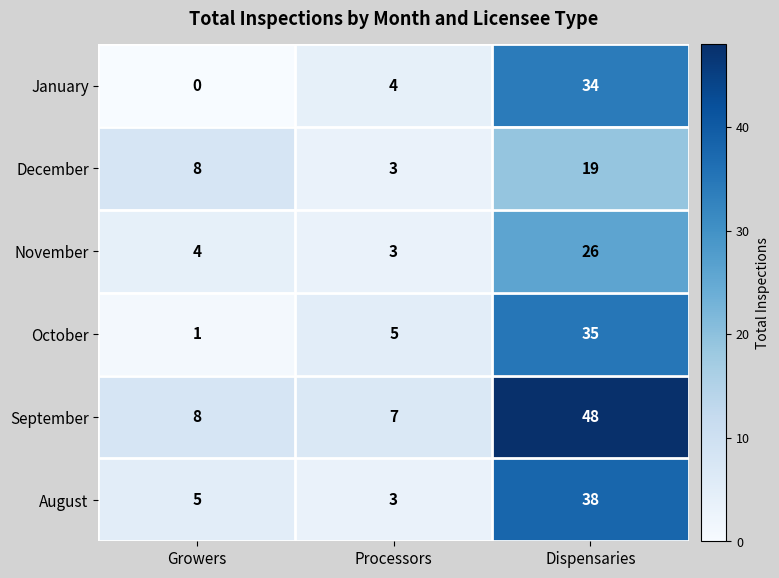

Which series has the largest total across all categories?

September